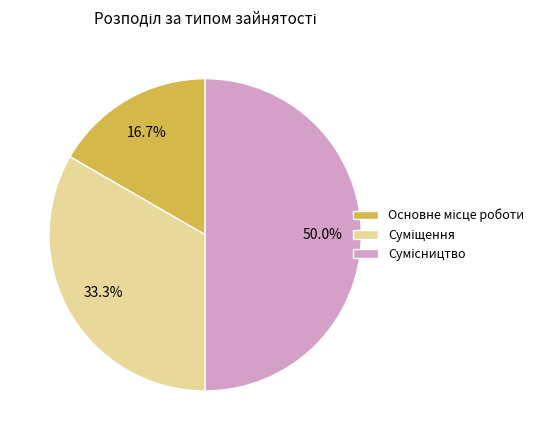

Is there a majority slice in this chart?

No